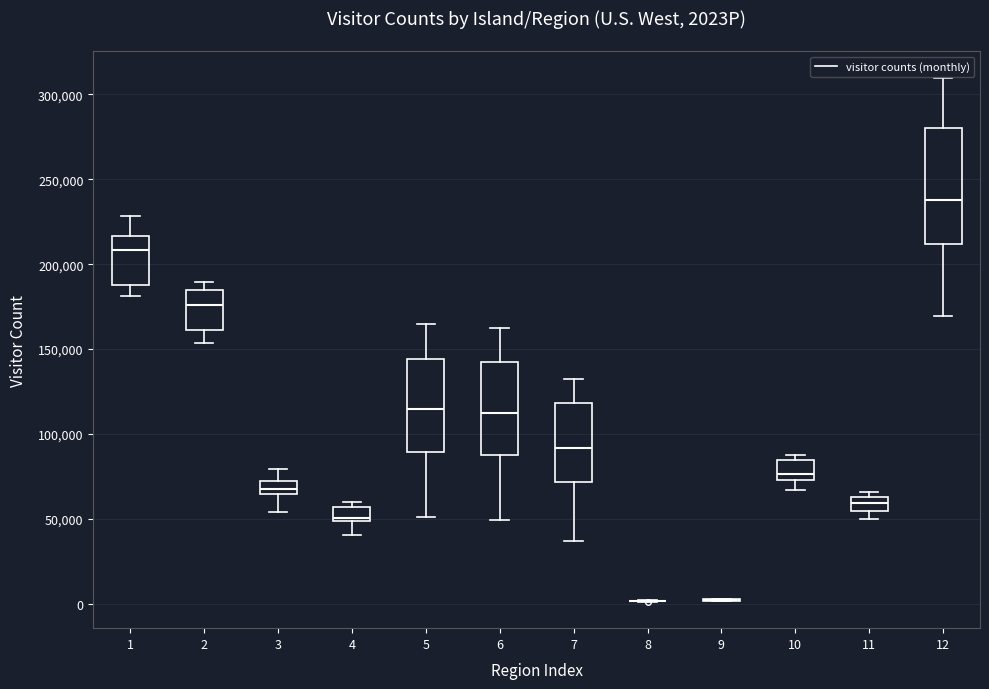

Where is the lower edge of the box at x = 1 on the y-axis? The values are not printed on the chart, so give them approximately, as read against the axis.

190000